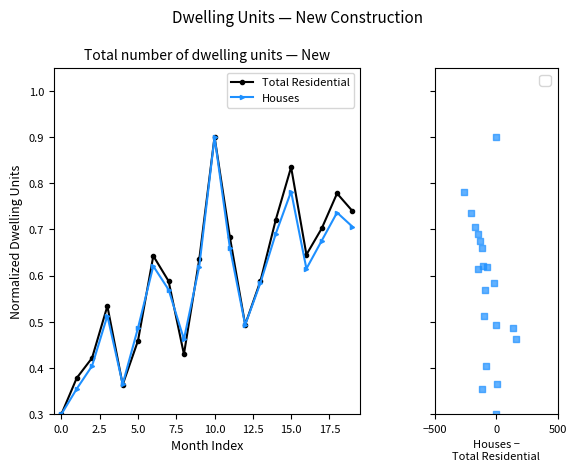

Which series reaches the minimum Y coordinate?

Total Residential